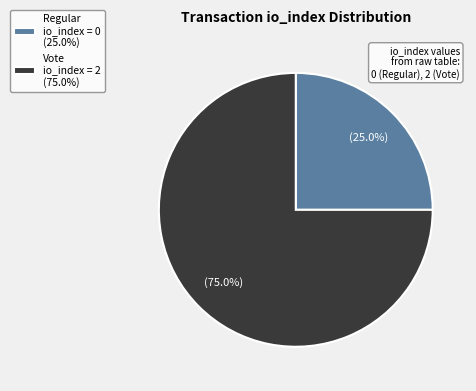

Rank the categories by value from lowest to highest.

Regular io_index = 0 (25.0%), Vote io_index = 2 (75.0%)